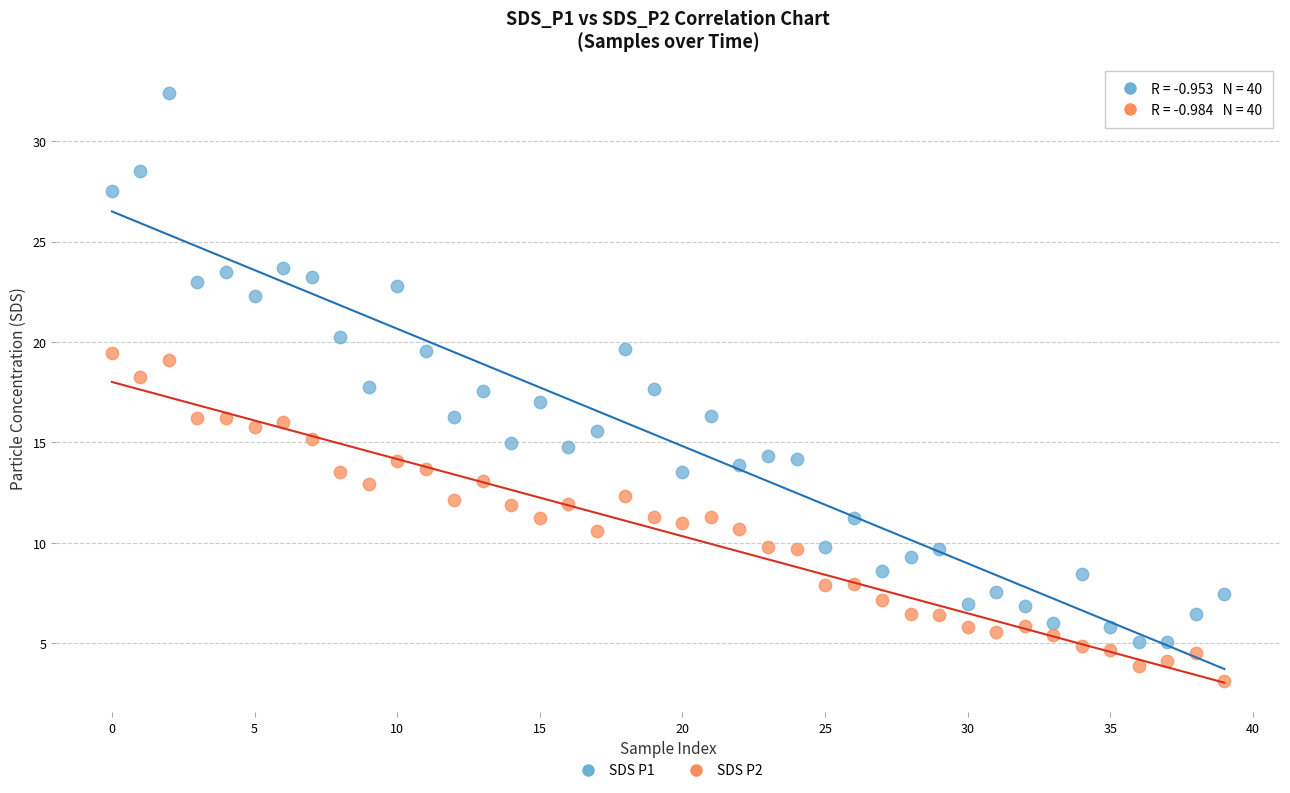

Across all data points, what is the range of Y values (max minus min)?

29.3